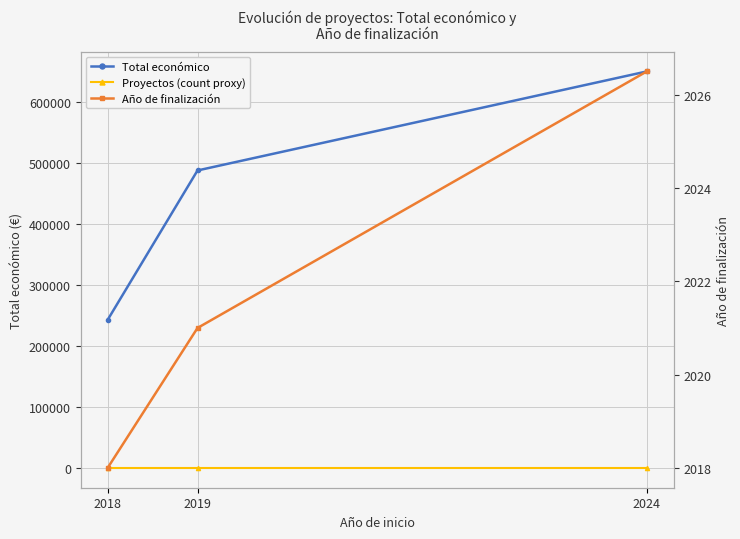

Which series has the widest spread of values?

Total económico